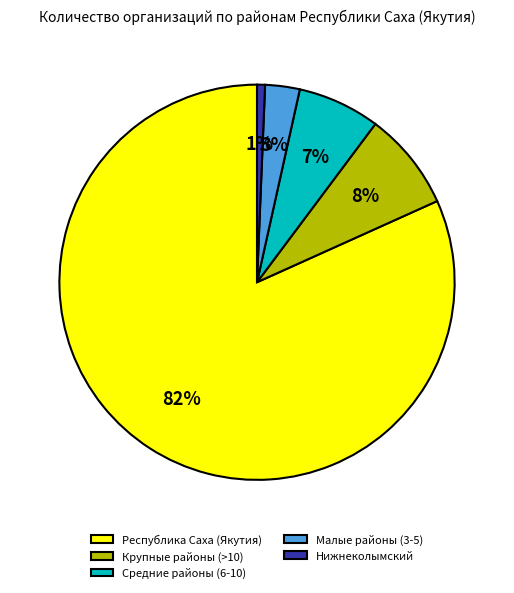

Is it true that Республика Саха (Якутия) is 82% of the pie?

True